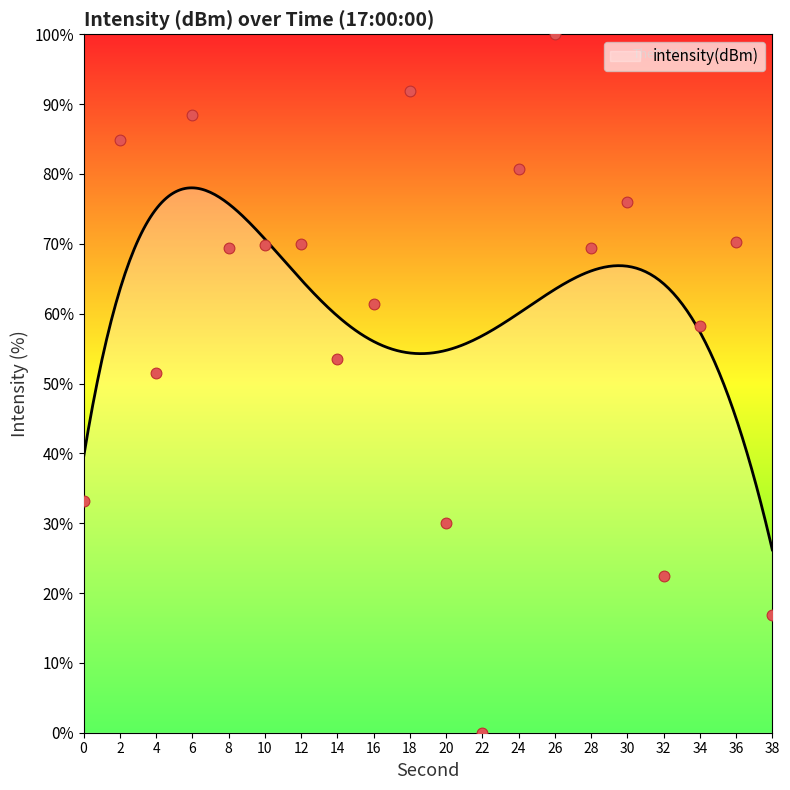

What is the change in value from 0 to 6?

+55.2